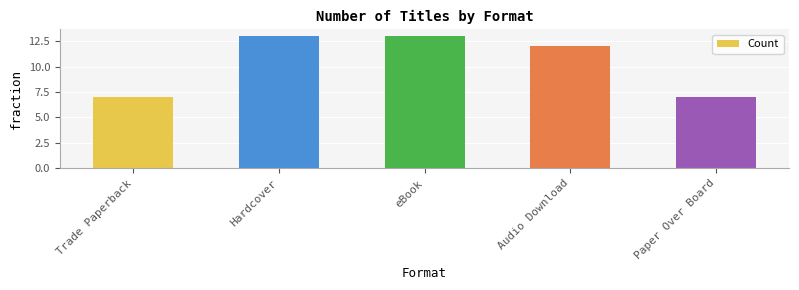

What is the label of the 5th bar from the right?

Trade Paperback